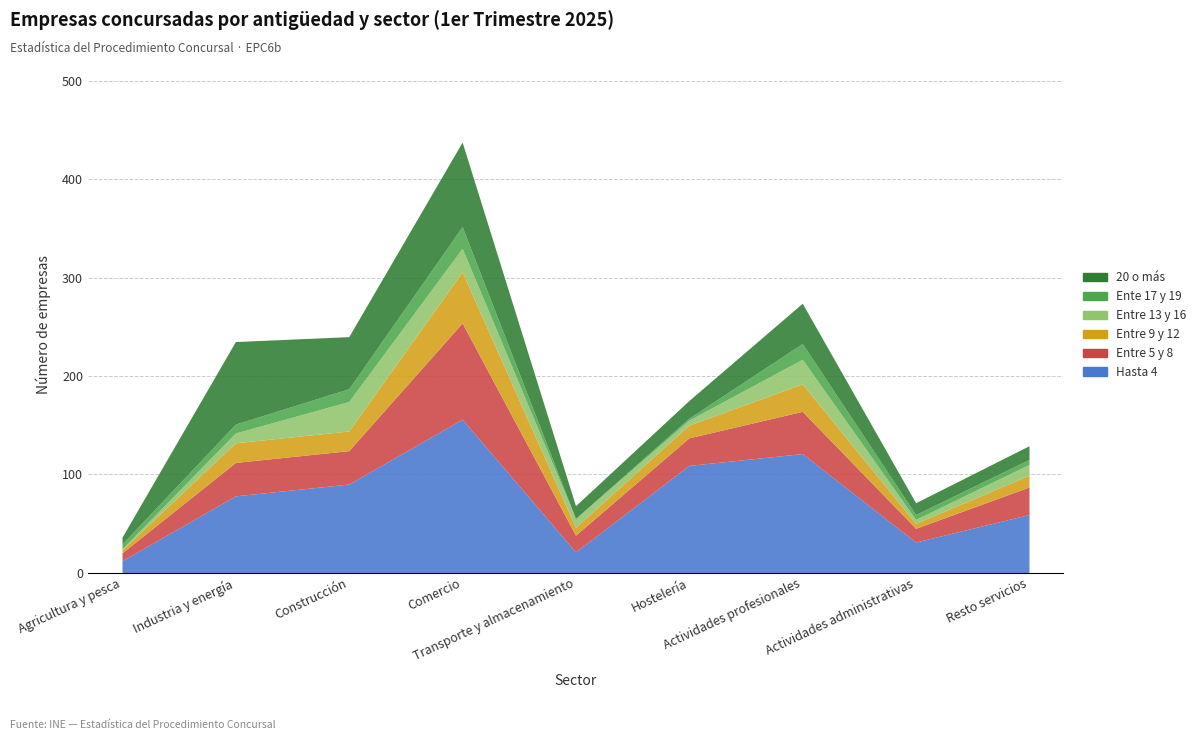

Which series changed the most between Industria y energía and Comercio?

Hasta 4